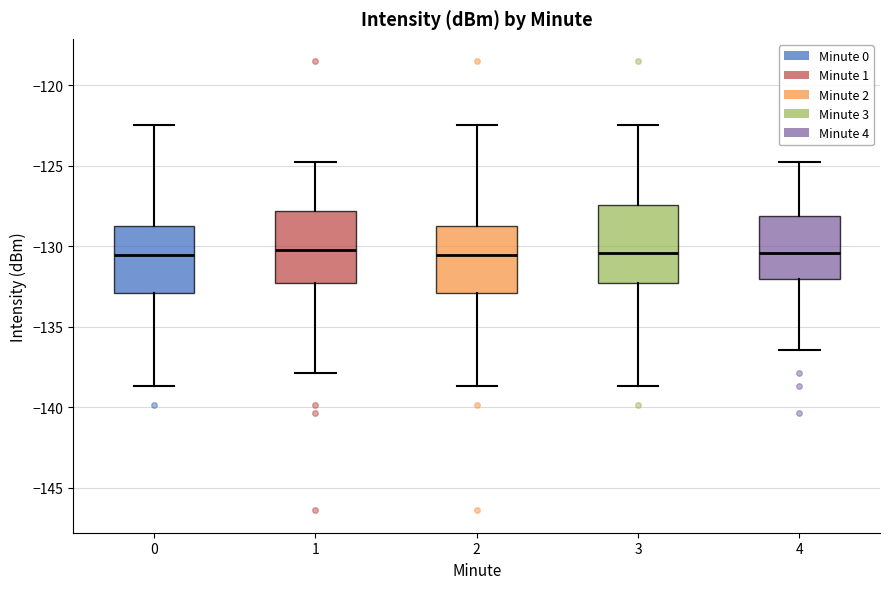

Where does the upper whisker of the box at x = 0 end on the y-axis? The values are not printed on the chart, so give them approximately, as read against the axis.

-122.5